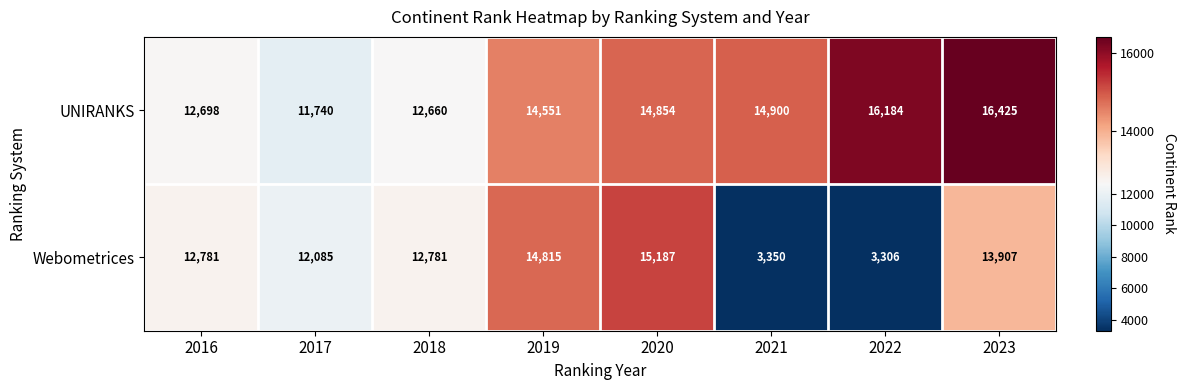

Which category has the highest value in the Webometrices series?

2020